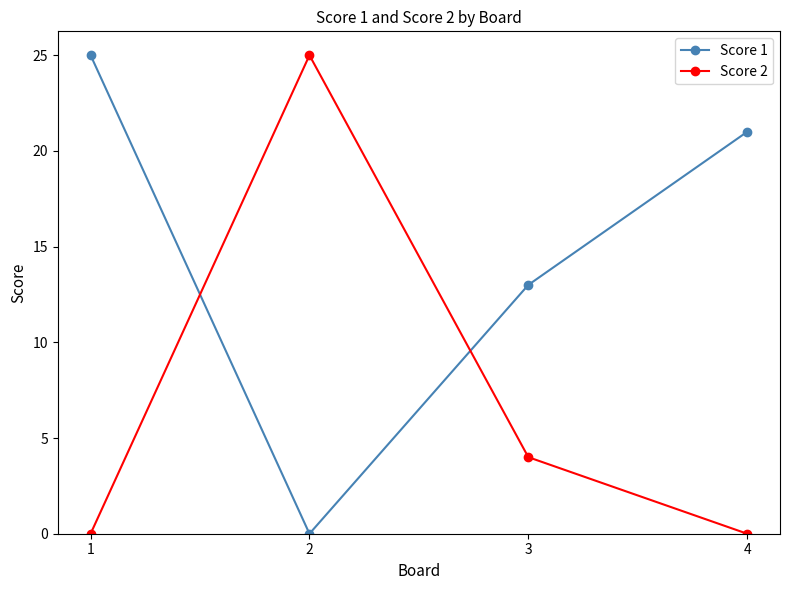

What are all the series names shown in the legend?

Score 1, Score 2